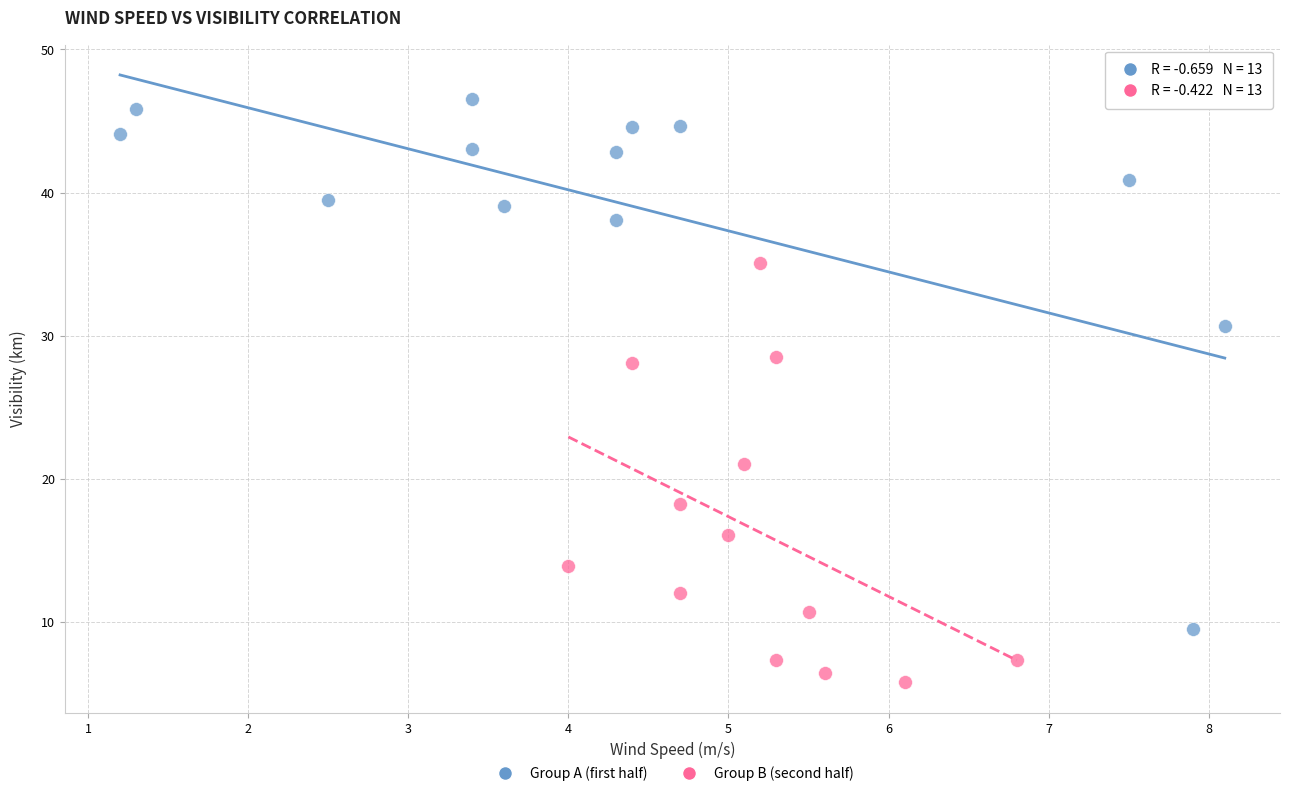

Which series has the widest spread of Y values?

Group A (first half)